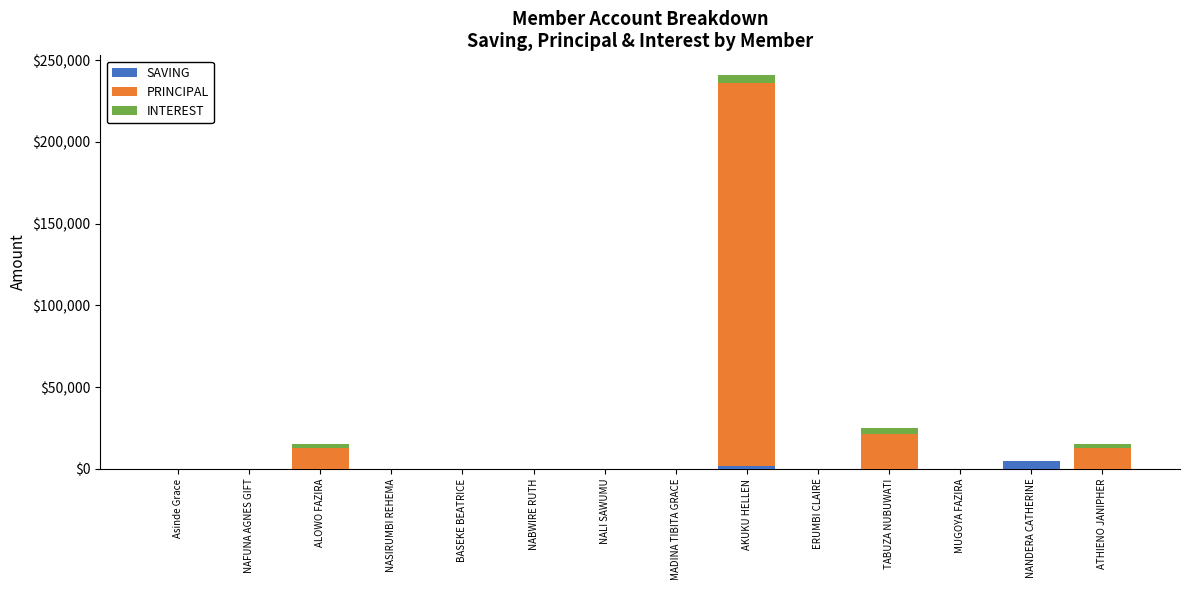

What is the sum of the SAVING values at NALI SAWUMU and AKUKU HELLEN?

2000